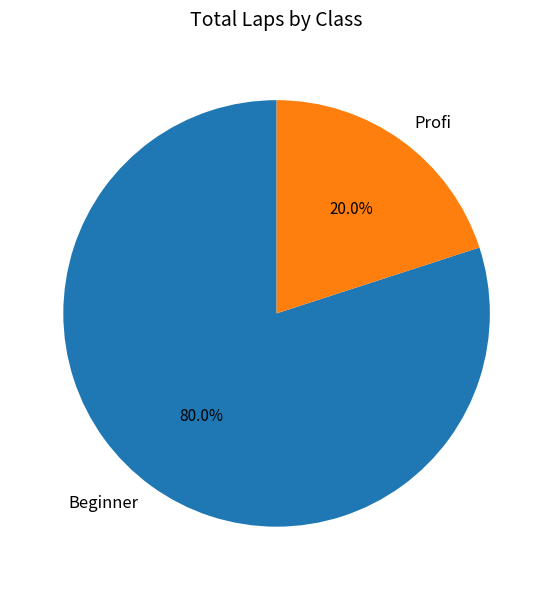

Which category has the biggest portion of the pie?

Beginner